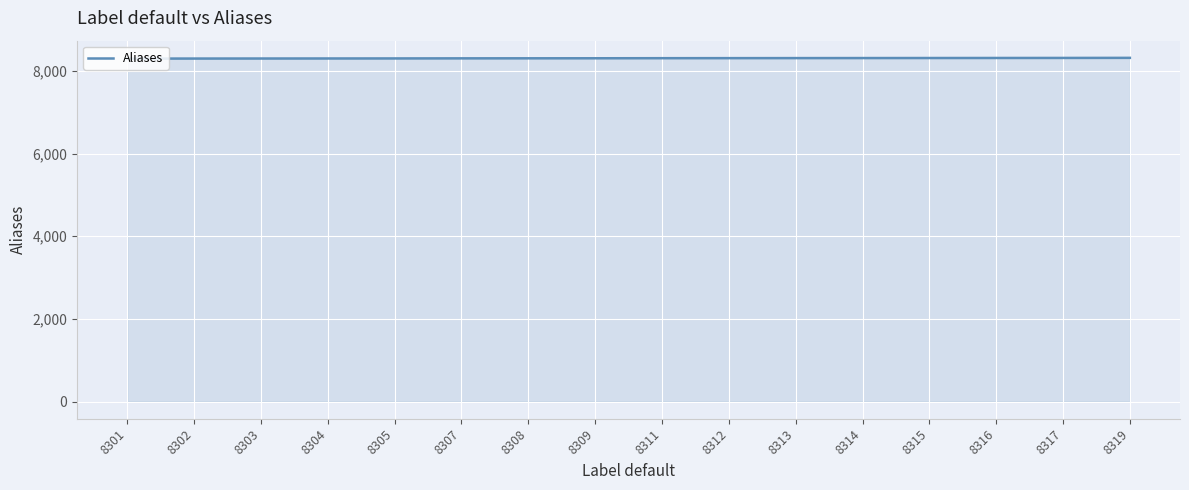

The value at 8311 is 14244. True or false?

False